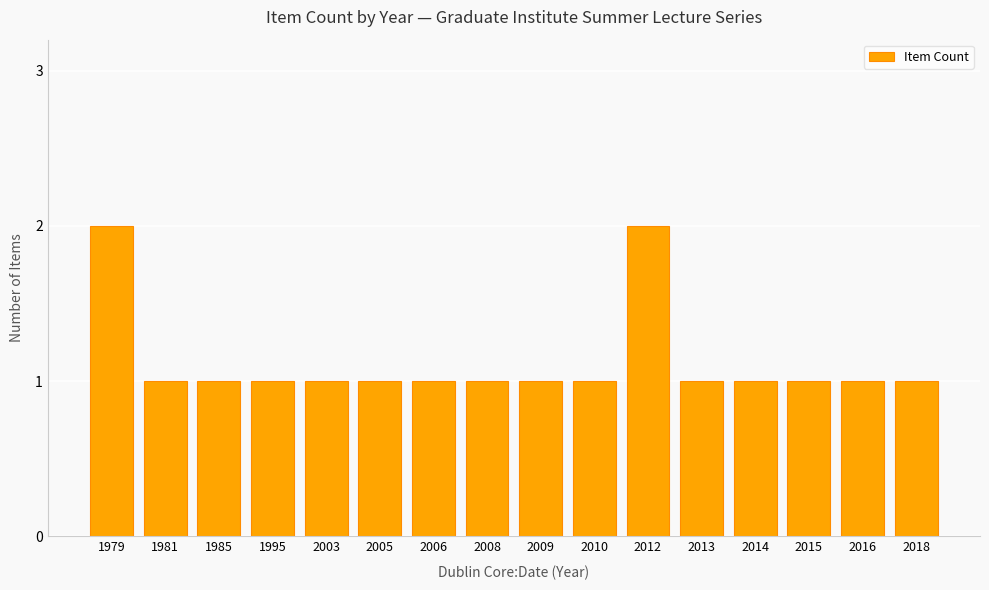

What is the sum of the values at 2018 and 2016?

2